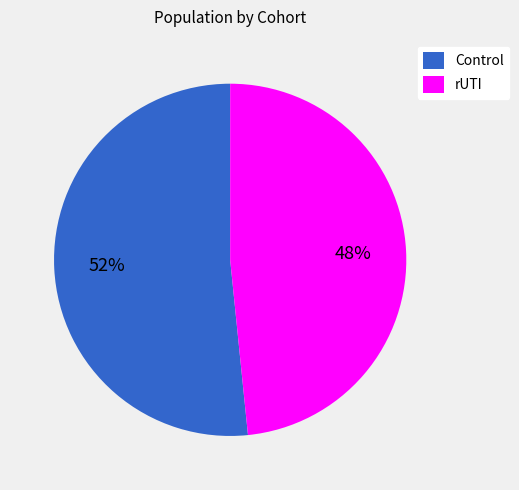

Is it true that rUTI is 48% of the pie?

True